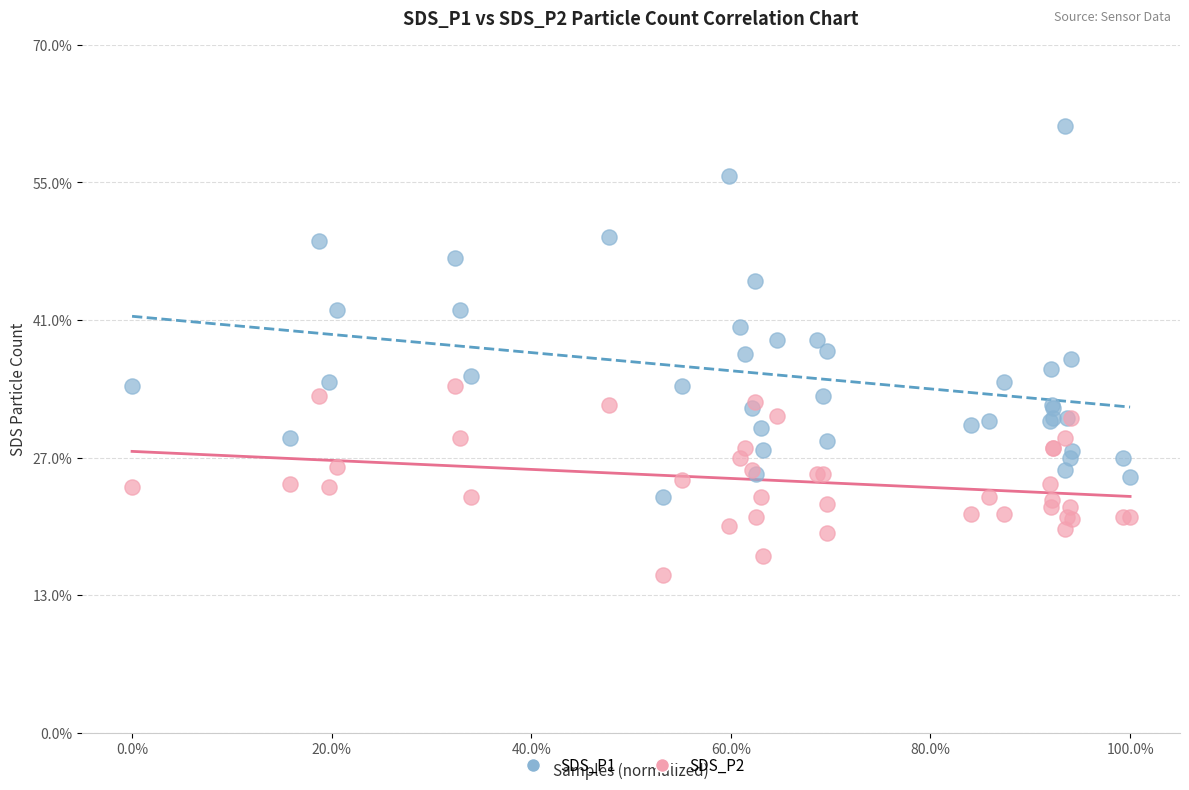

Which series reaches the maximum Y coordinate?

SDS_P1